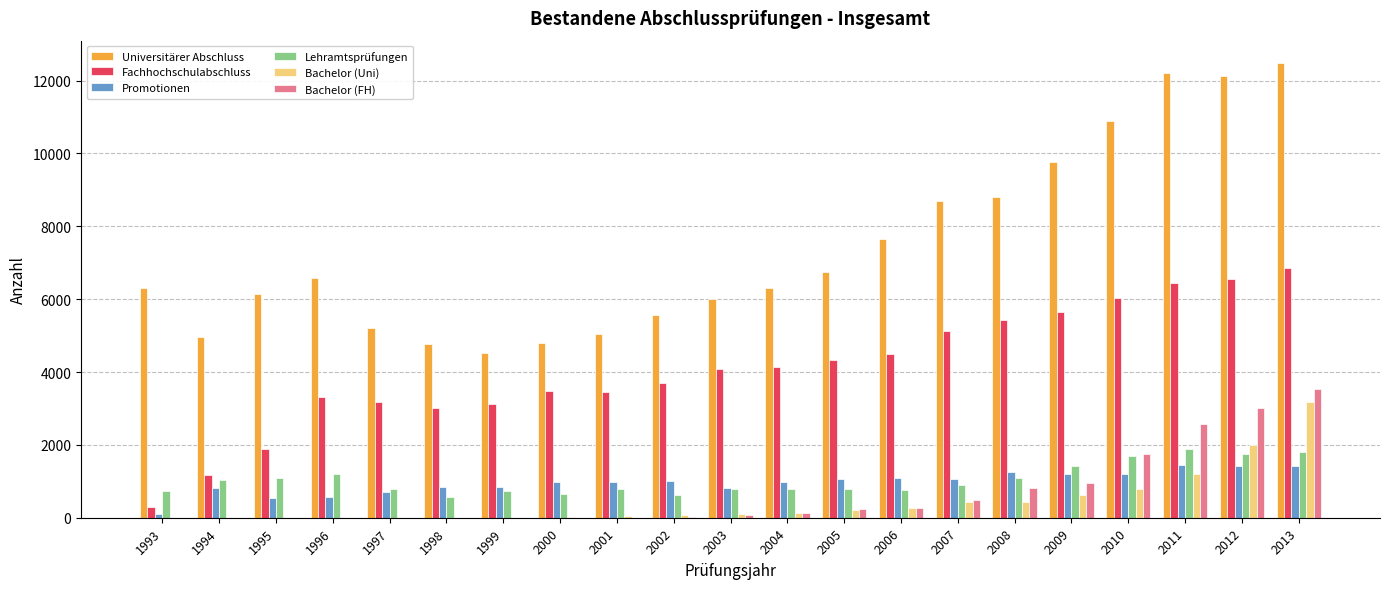

Is it true that Bachelor (Uni) equals 0 at 1996?

True